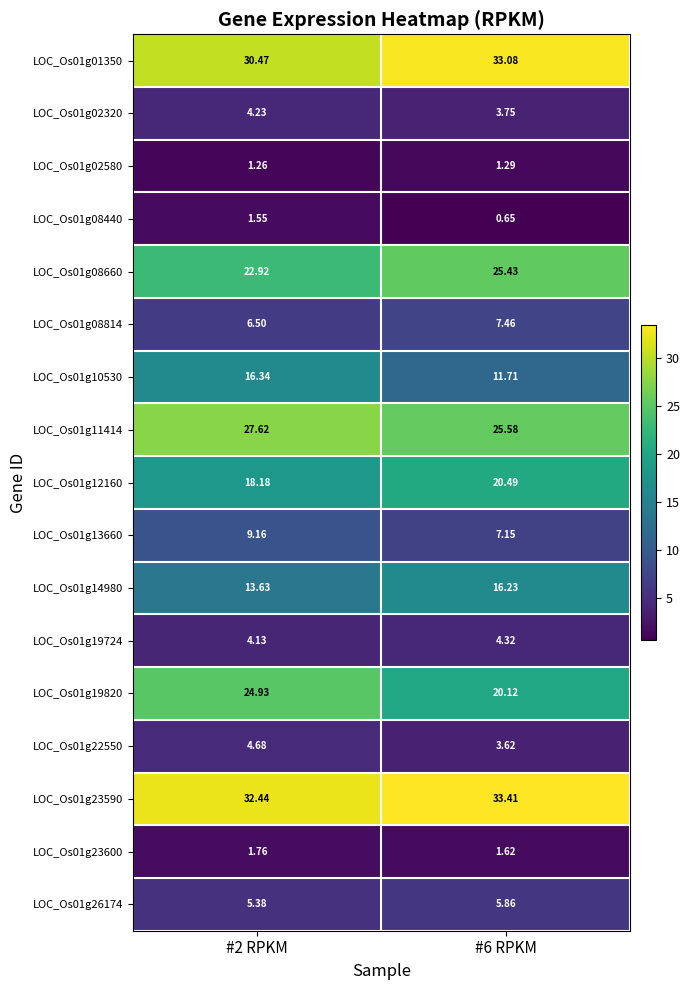

Is the value of LOC_Os01g23590 at #2 RPKM greater than the value of LOC_Os01g23600 at #2 RPKM?

Yes